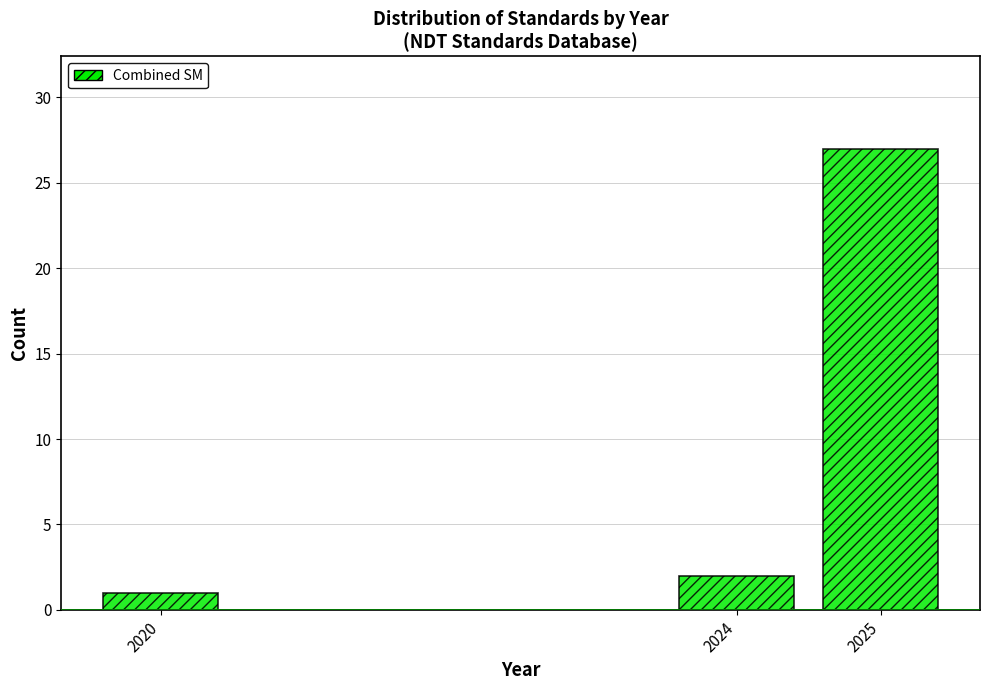

Reading left to right, extract all data points from this chart.

2020=1	2024=2	2025=27